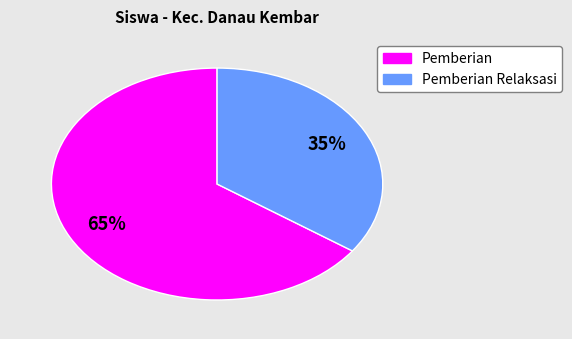

Count the number of slices in the pie.

2